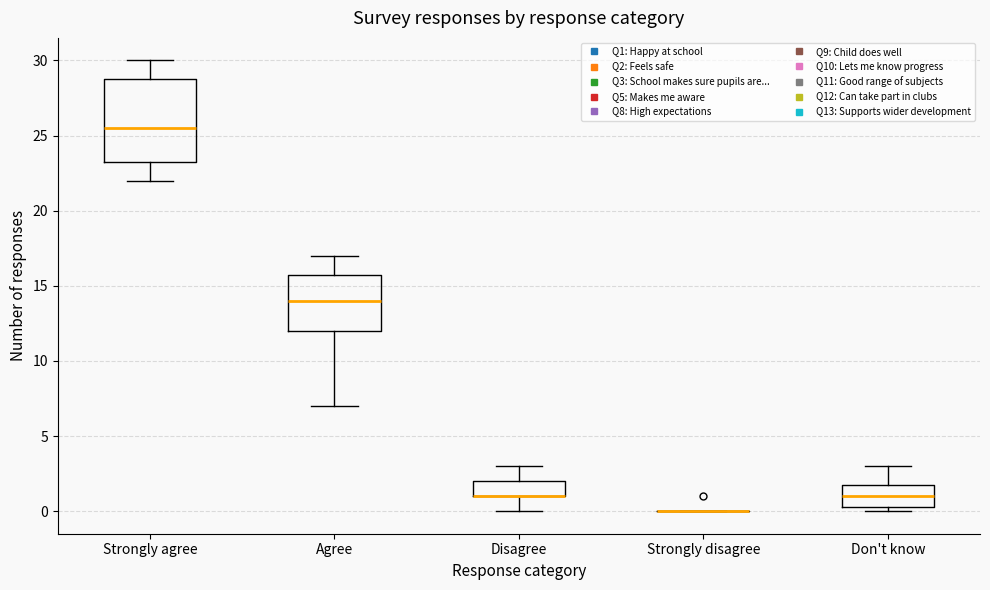

Comparing the boxes themselves (not the whiskers), which one is the tallest?

Strongly agree